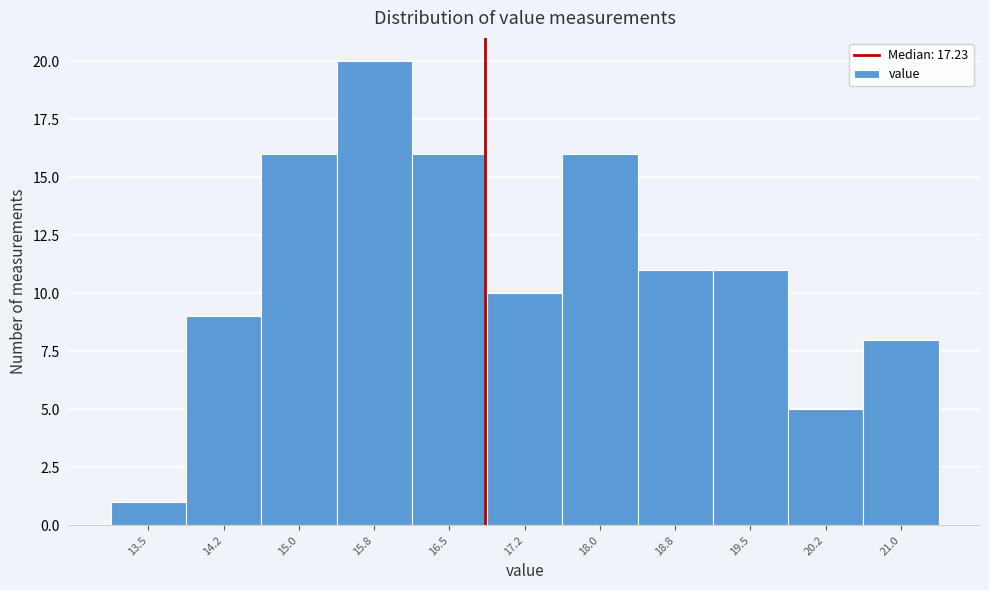

Reading left to right, extract all data points from this chart.

13.5=1	14.2=9	15.0=16	15.8=20	16.5=16	17.2=10	18.0=16	18.8=11	19.5=11	20.2=5	21.0=8